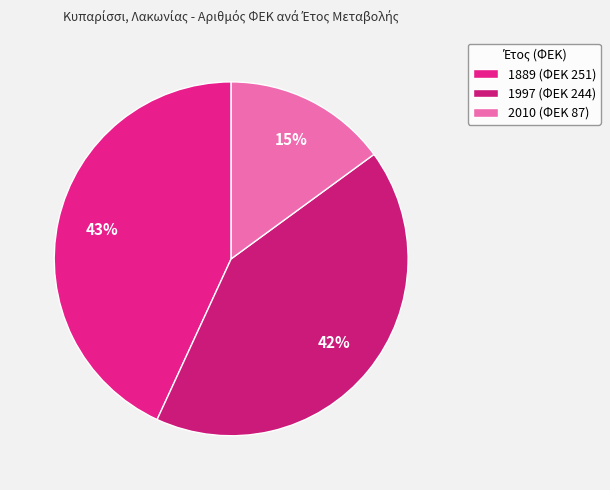

Which category has the biggest portion of the pie?

1889 (ΦΕΚ 251)